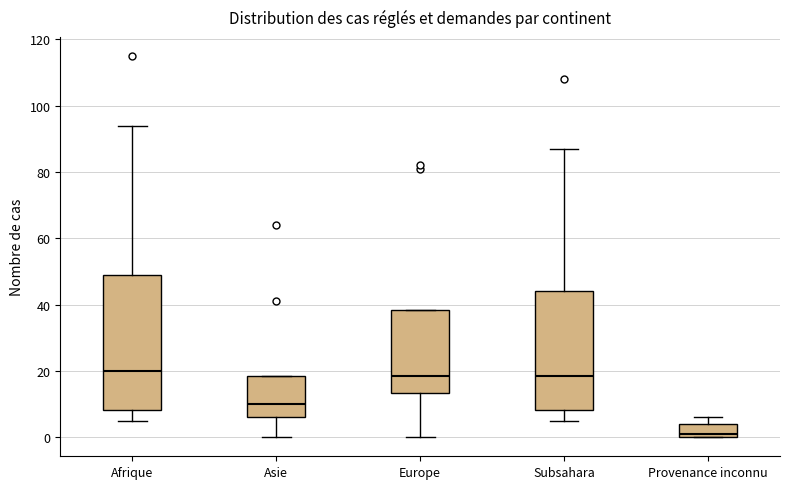

Which box is the tallest, from its lower edge to its upper edge?

Afrique